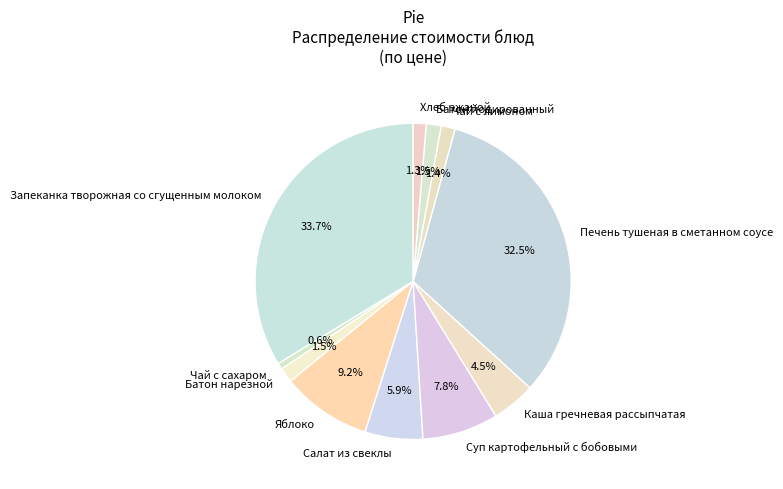

To the nearest percent, what percentage of the pie is Суп картофельный с бобовыми?

8%